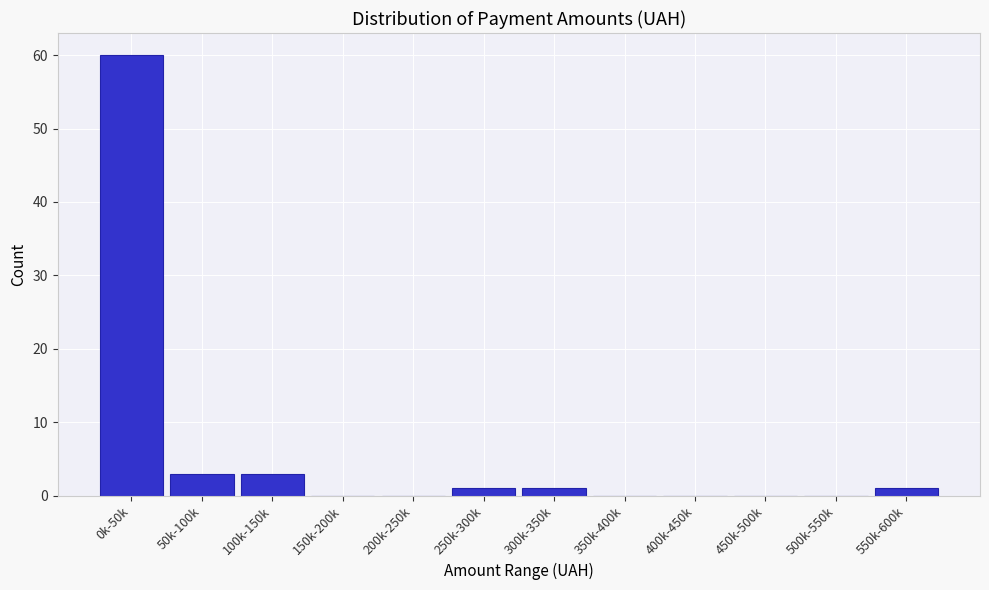

Reading left to right, transcribe all the data shown in this chart.

0k-50k=60	50k-100k=3	100k-150k=3	150k-200k=0	200k-250k=0	250k-300k=1	300k-350k=1	350k-400k=0	400k-450k=0	450k-500k=0	500k-550k=0	550k-600k=1